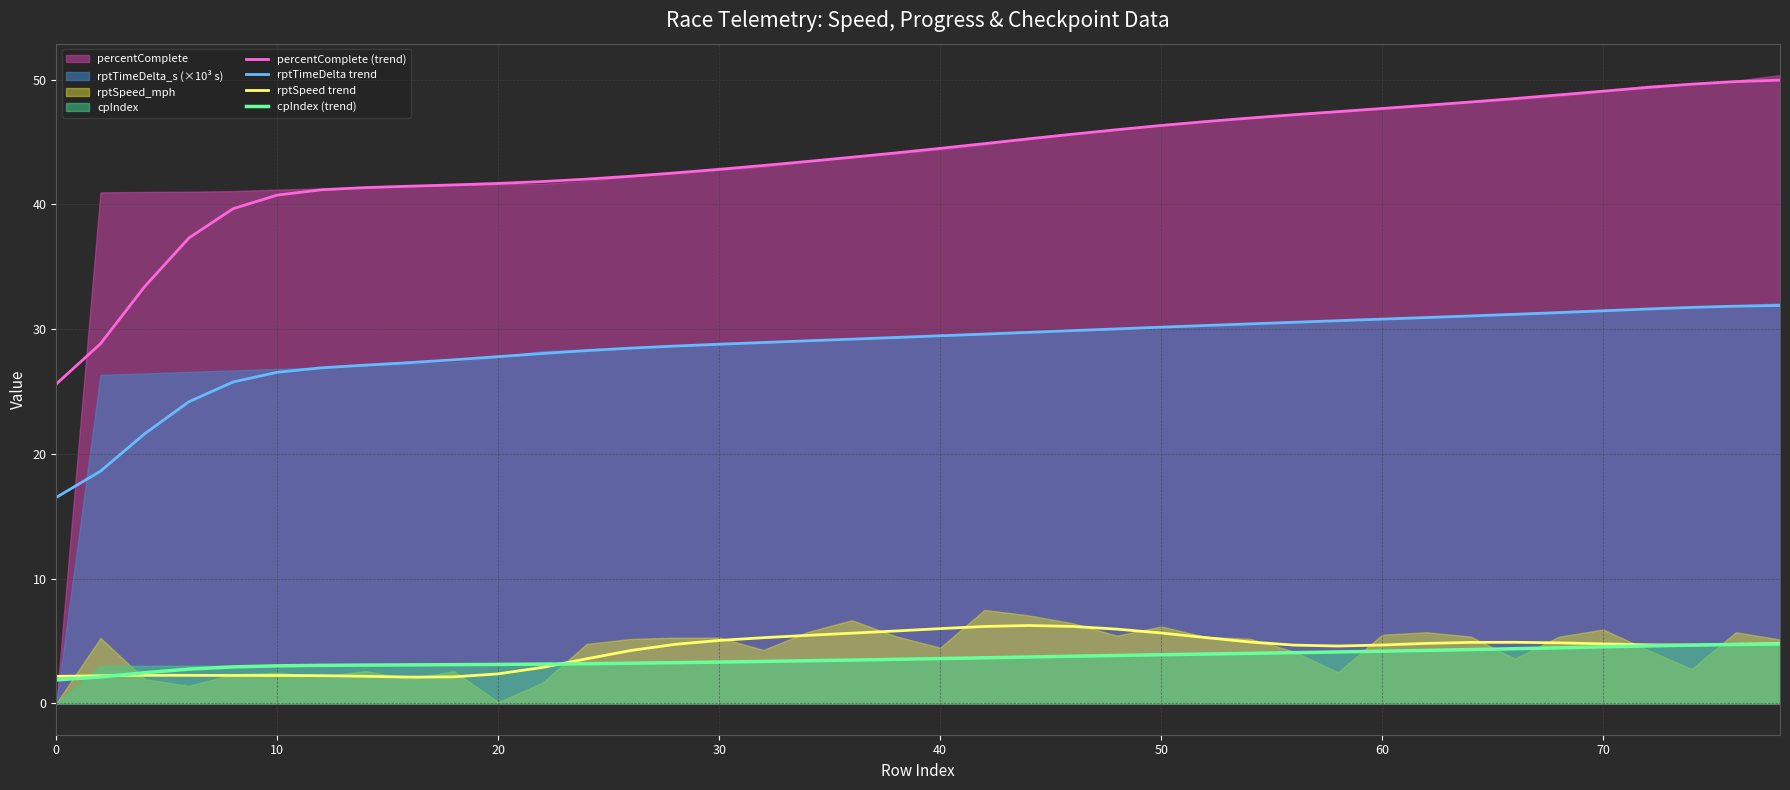

What is the highest value of the cpIndex (trend) series?

4.7